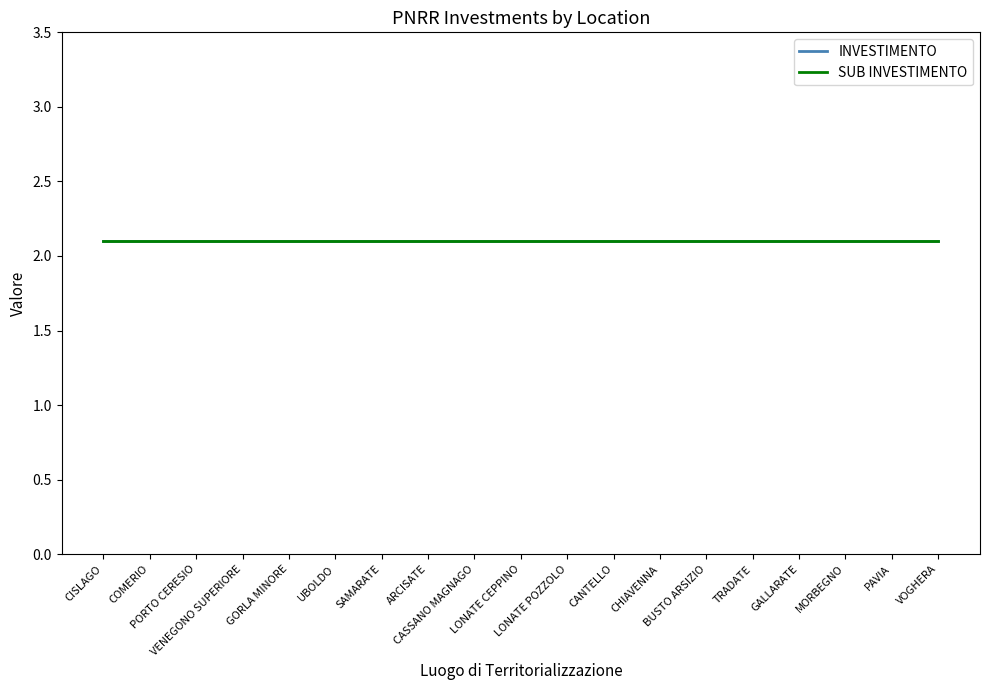

What is the label of the 5th point from the left?

GORLA MINORE